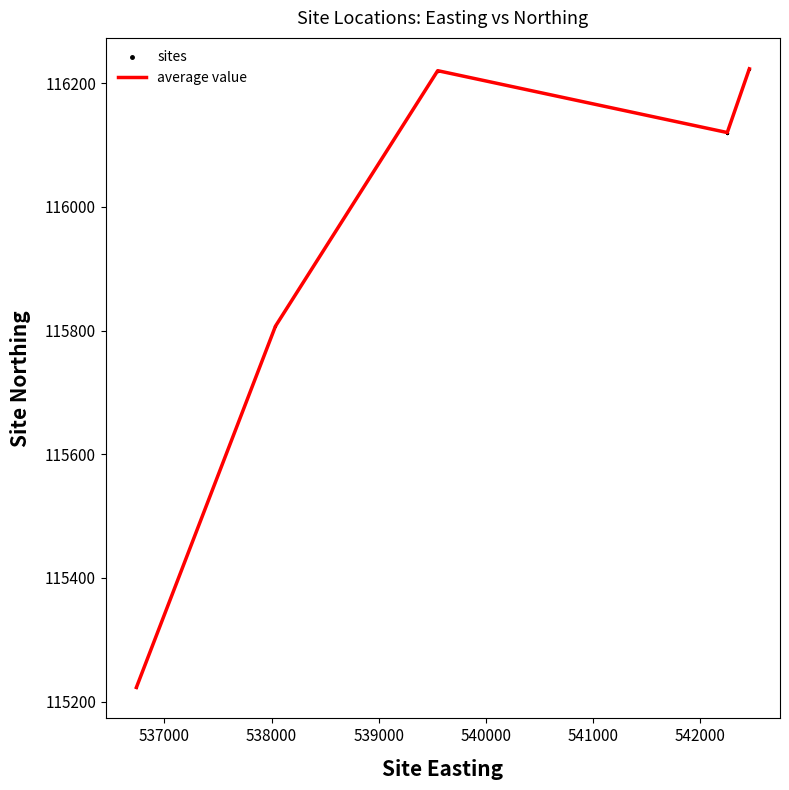

True or false: there are more than 2 points higher than both neighbors.

False